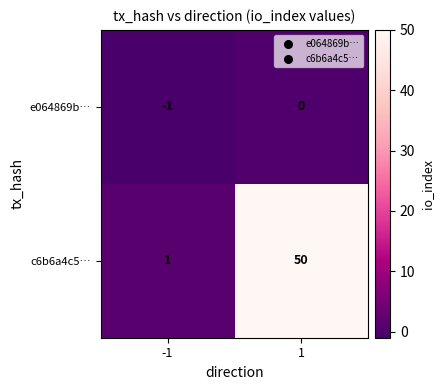

What is the sum of all c6b6a4c5… values?

51